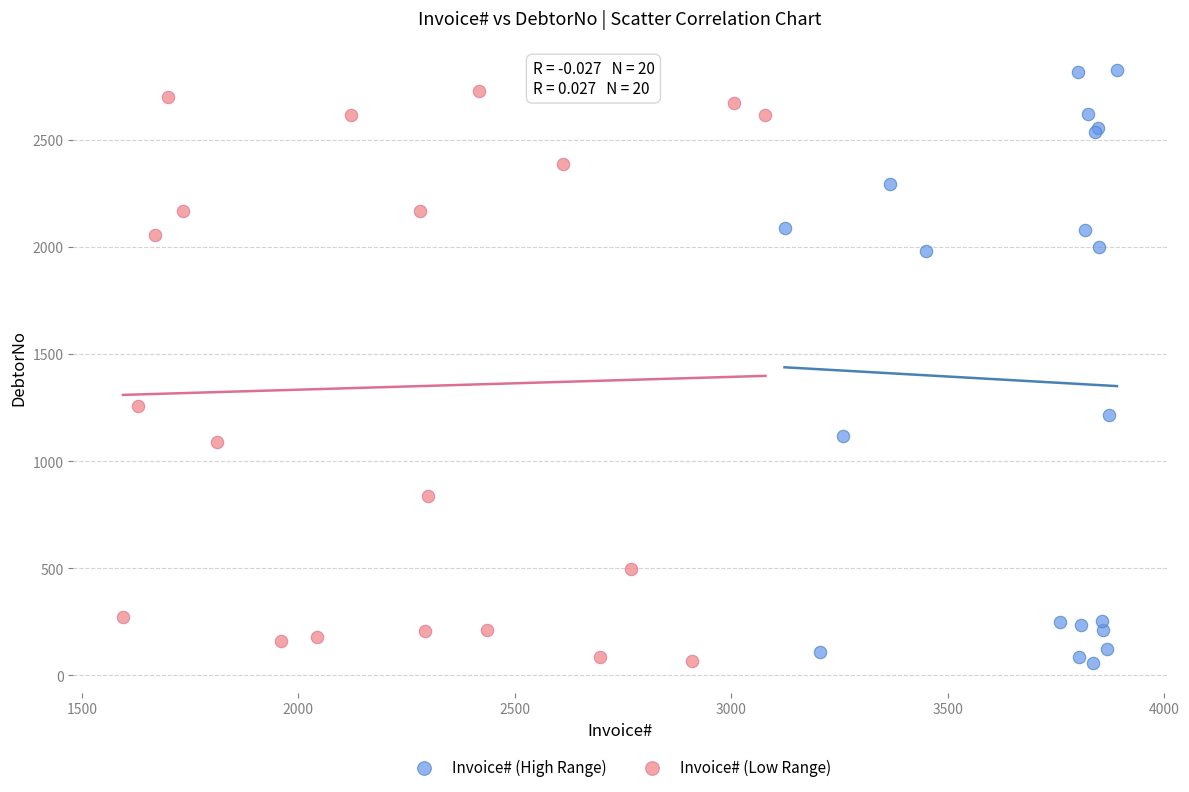

Which series has the widest spread of Y values?

Invoice# (High Range)